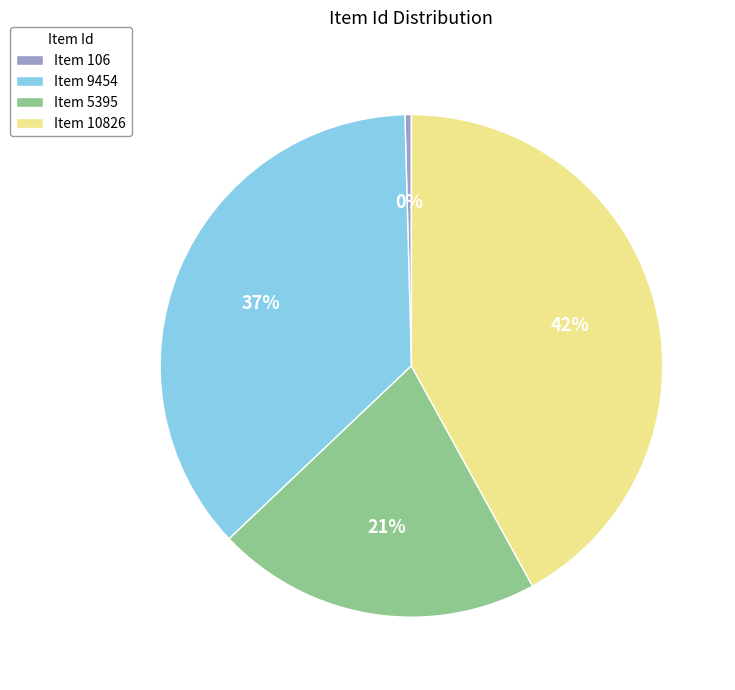

How many segments does this pie chart have?

4